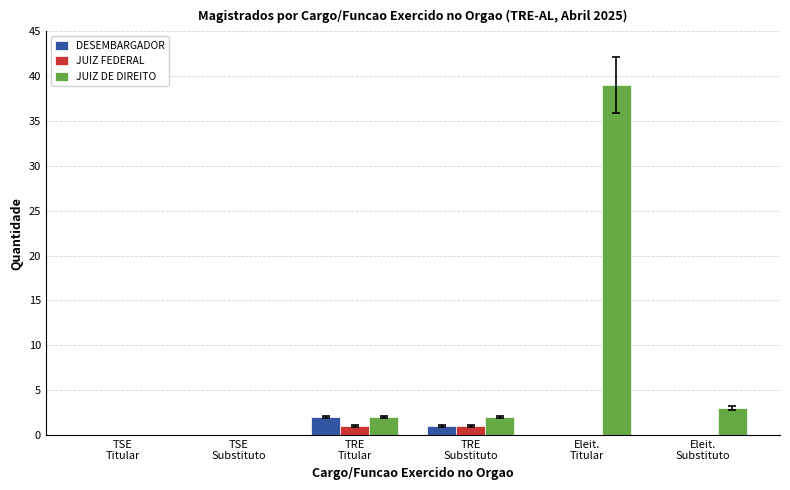

What is the sum of all DESEMBARGADOR values?

3